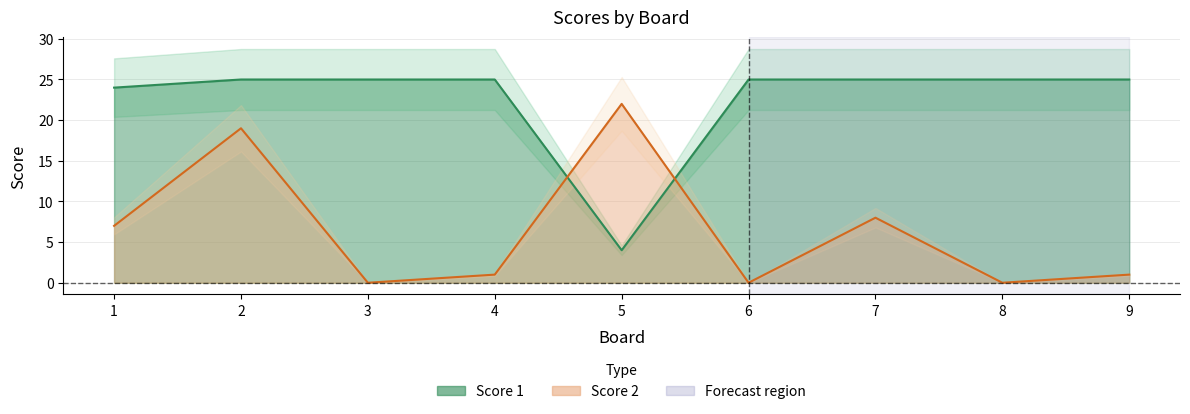

True or false: Score 1 has more than 0 points higher than both neighbors.

False